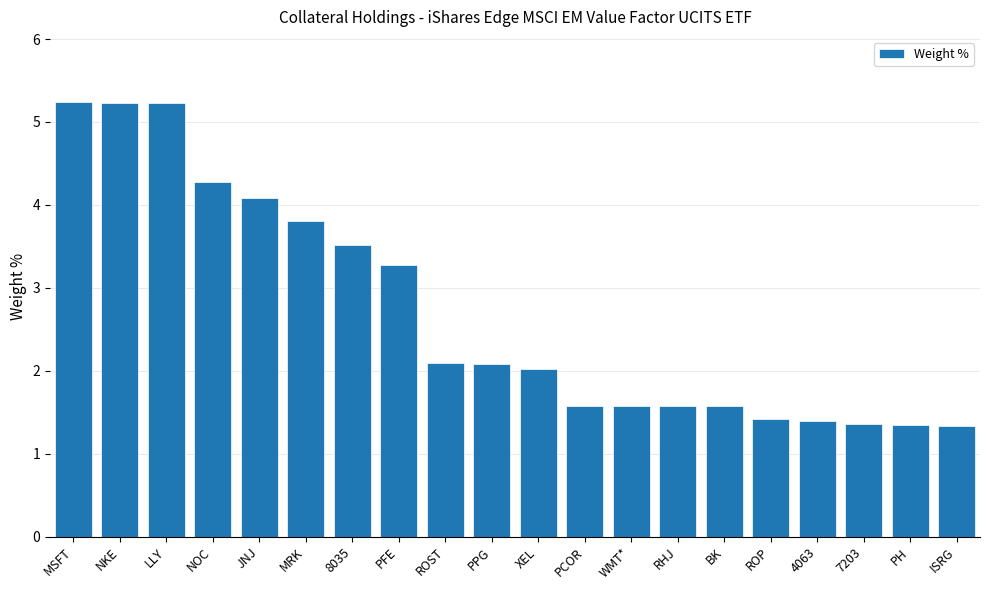

The chart shows a value of 9.0 at LLY. True or false?

False